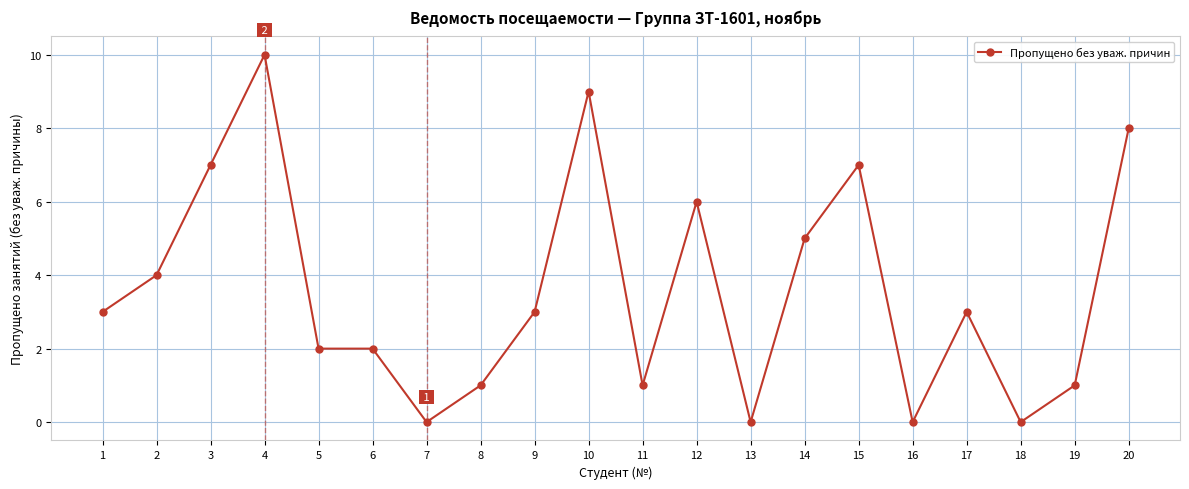

What is the difference between the maximum and second lowest values?

10